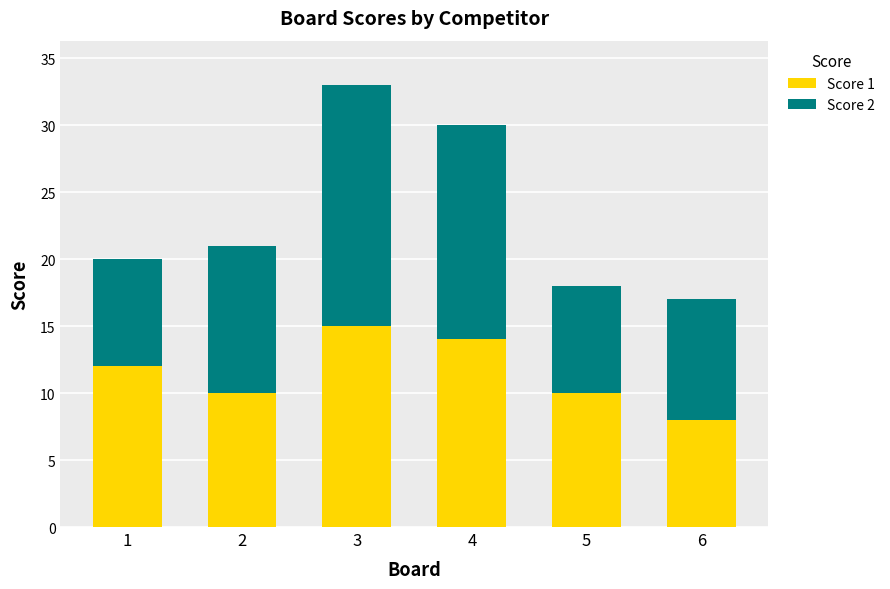

Reading left to right, transcribe the values for Score 1.

12	10	15	14	10	8